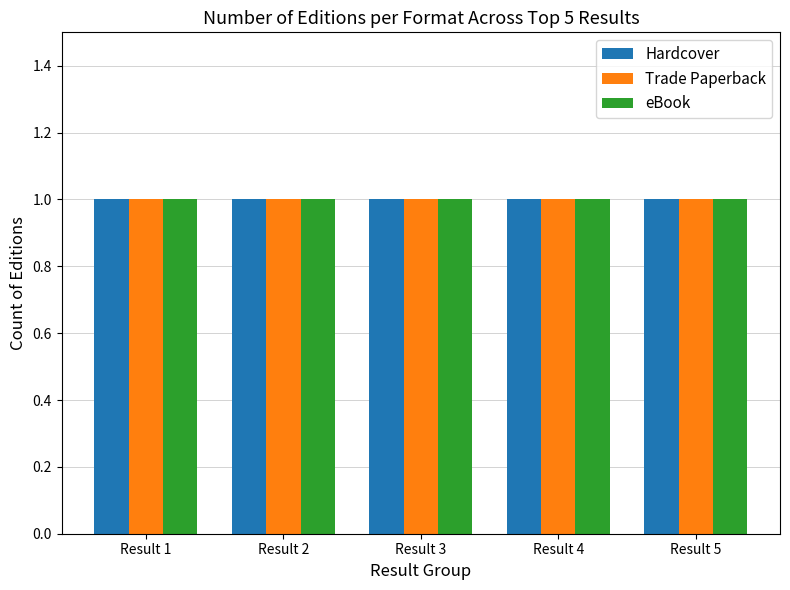

List the series in order of their peak value, highest first.

Hardcover, Trade Paperback, eBook